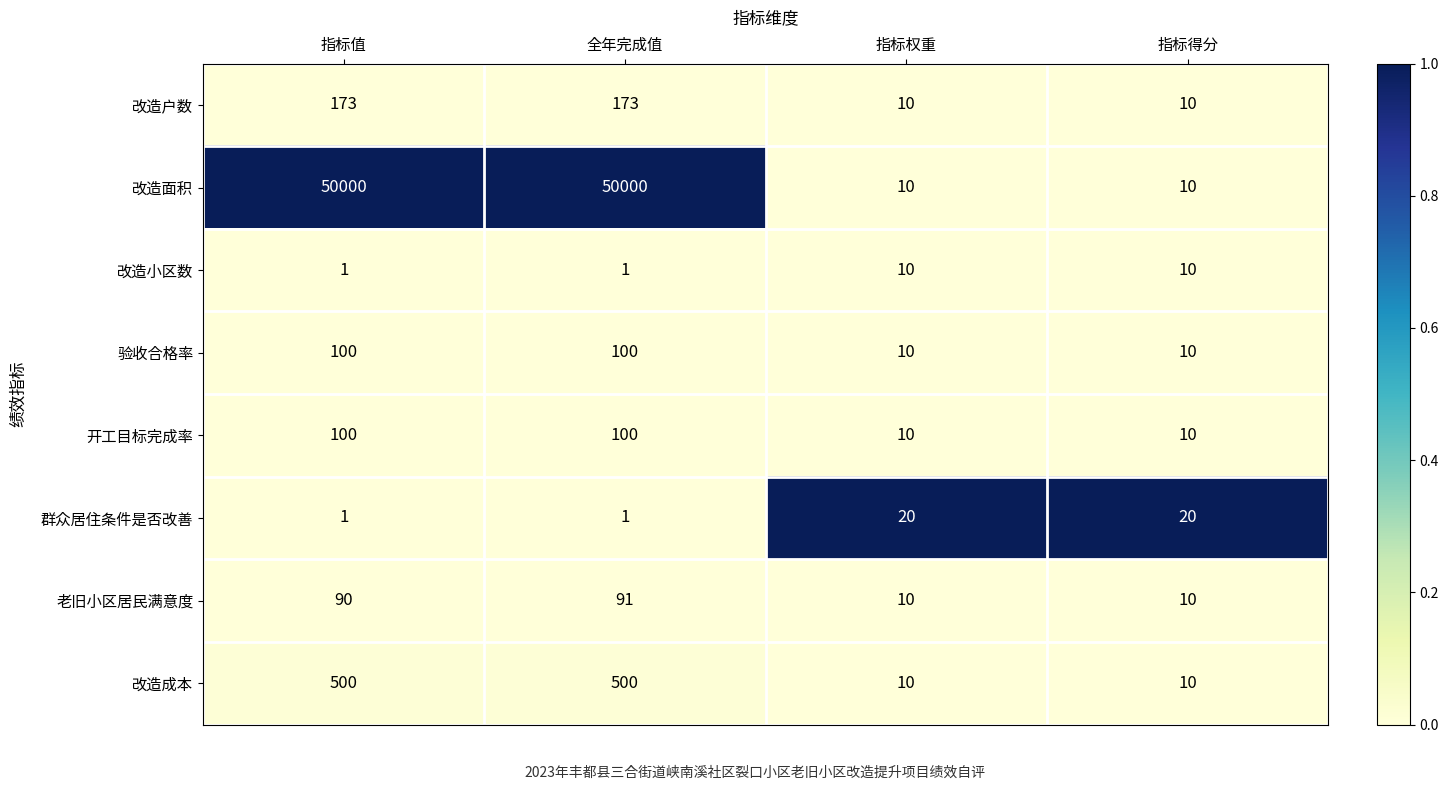

The value of 老旧小区居民满意度 at 指标得分 is 10. True or false?

True